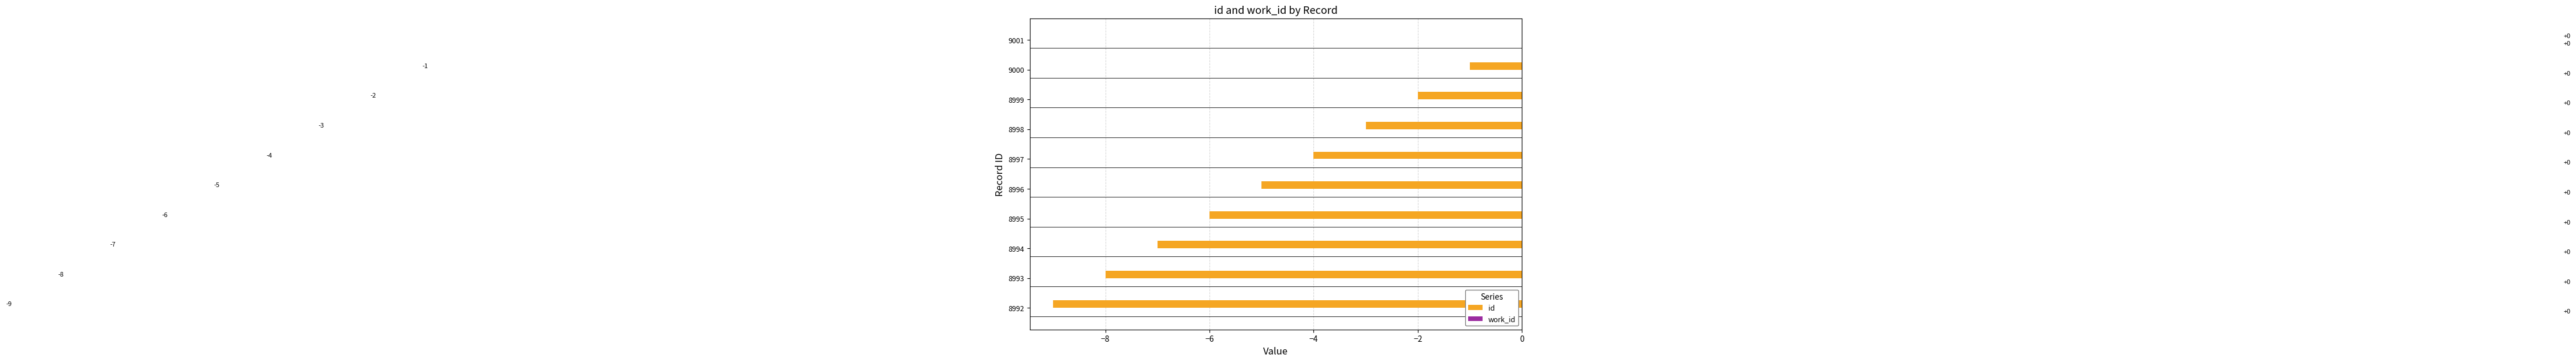

At which label is the value closest to -4?

8997